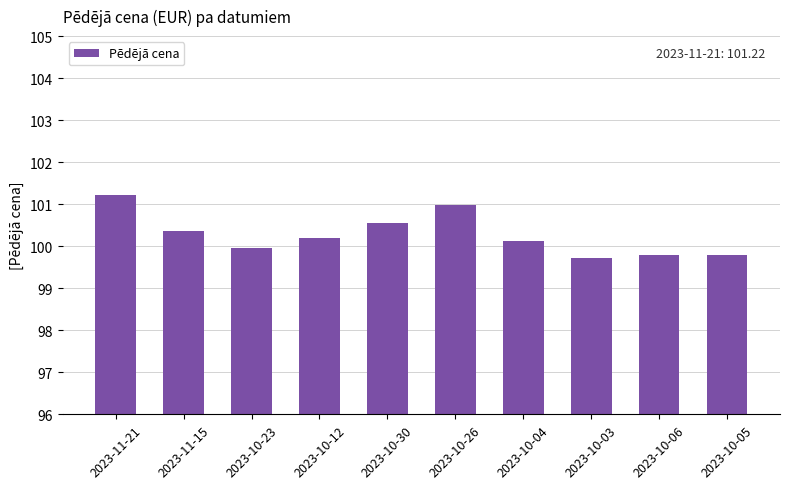

The value at 2023-10-05 is 69.2. True or false?

False